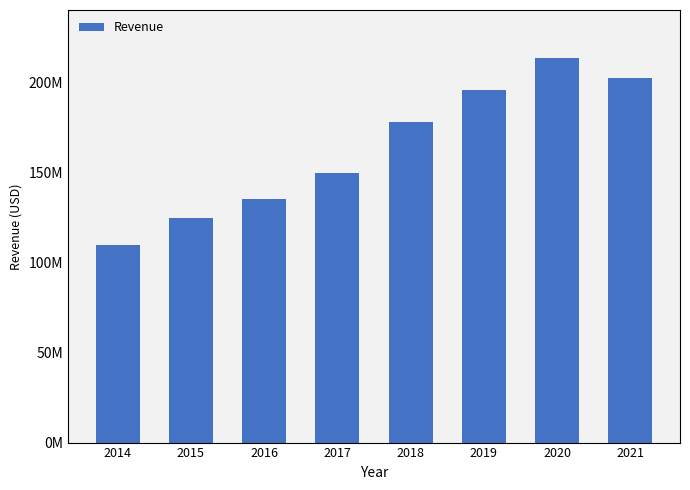

The chart shows a value of 76898743 at 2018. True or false?

False